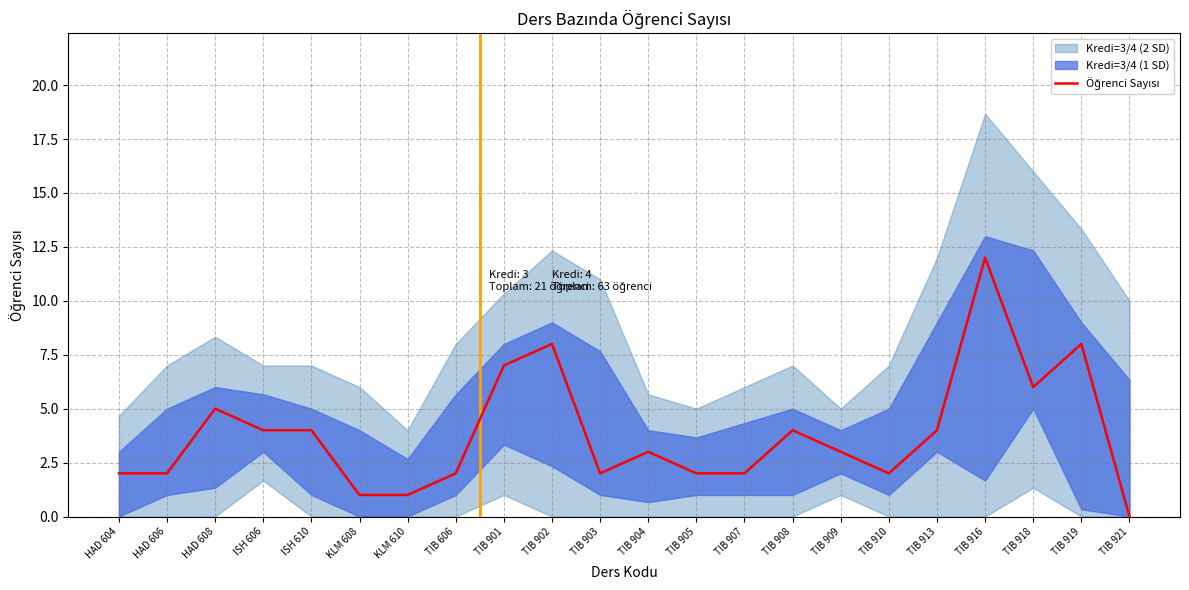

List the labels in order of value, largest first.

TIB 916, TIB 902, TIB 919, TIB 901, TIB 918, HAD 608, ISH 606, ISH 610, TIB 908, TIB 913, TIB 904, TIB 909, HAD 604, HAD 606, TIB 606, TIB 903, TIB 905, TIB 907, TIB 910, KLM 608, KLM 610, TIB 921